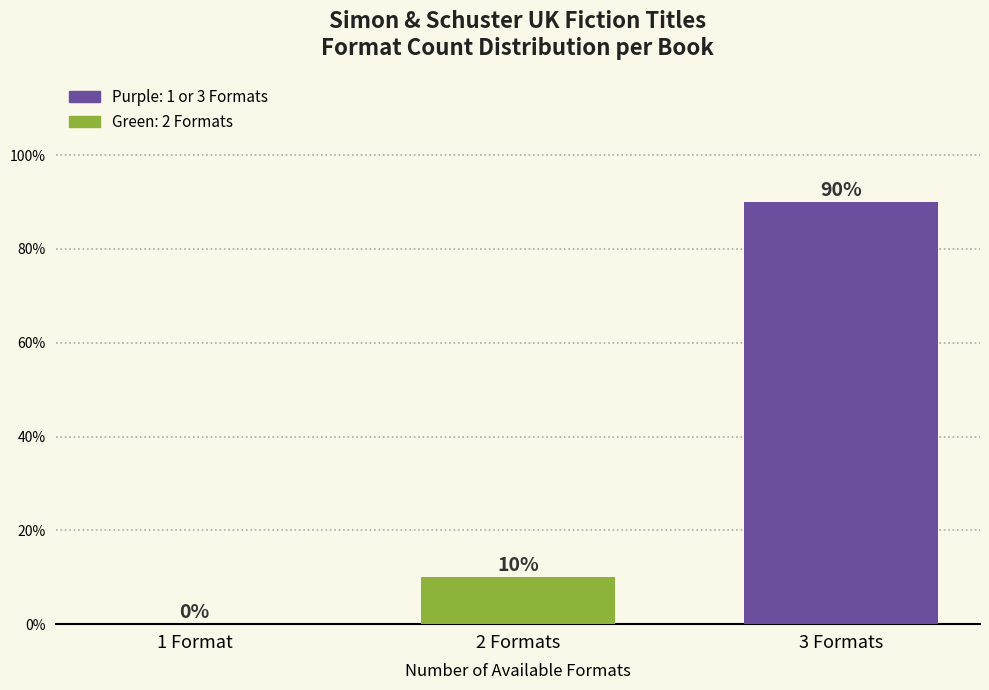

Reading left to right, transcribe all the data shown in this chart.

1 Format=0	2 Formats=10	3 Formats=90